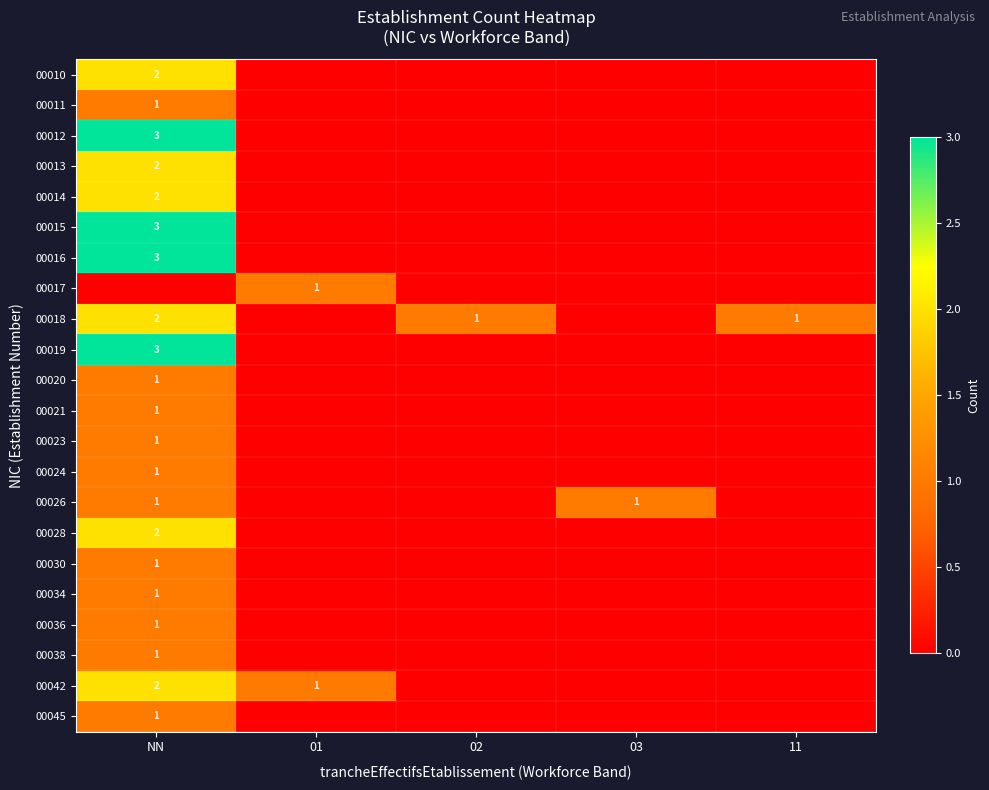

At how many categories does at least one series exceed 0?

5